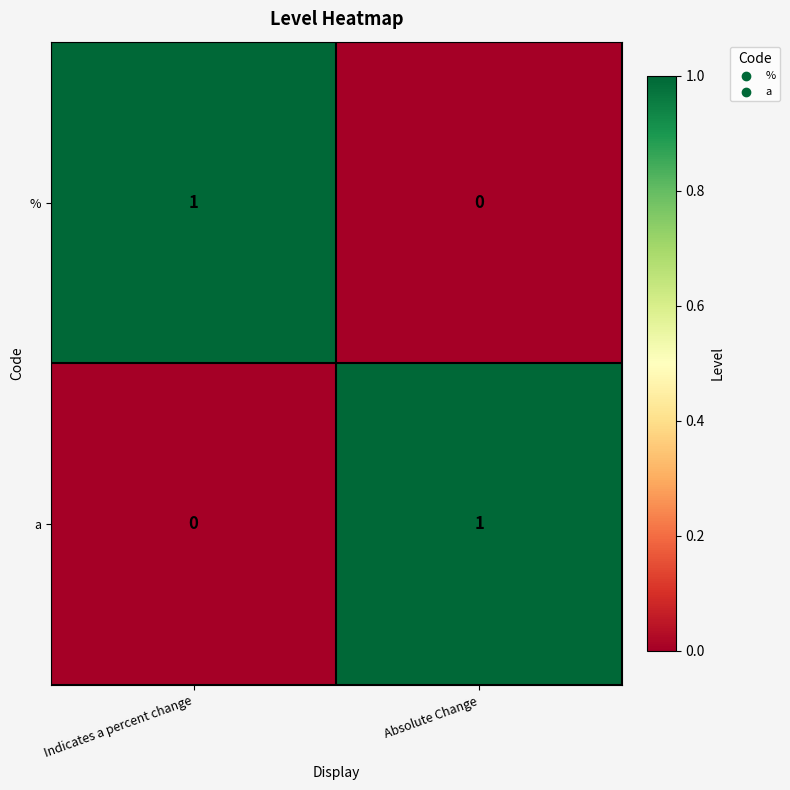

Is it true that a equals 0 at Indicates a percent change?

True